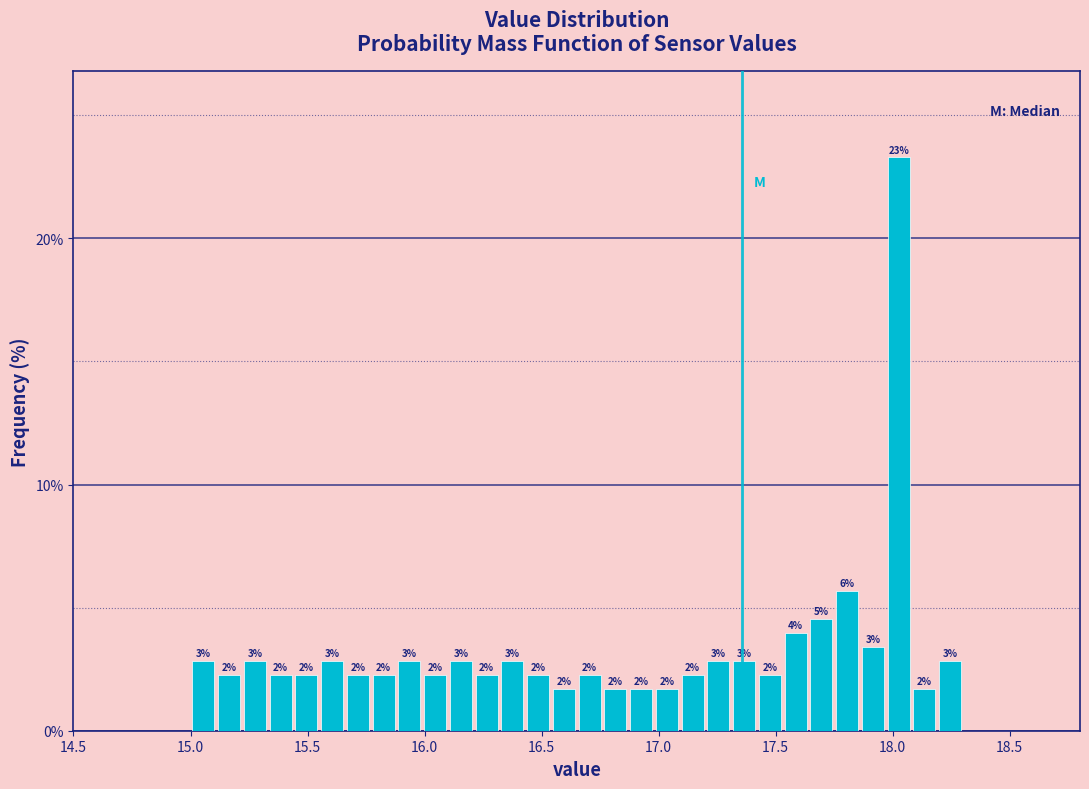

Read against the x-axis, roughly where is the centre of the tallest bar?

18.05